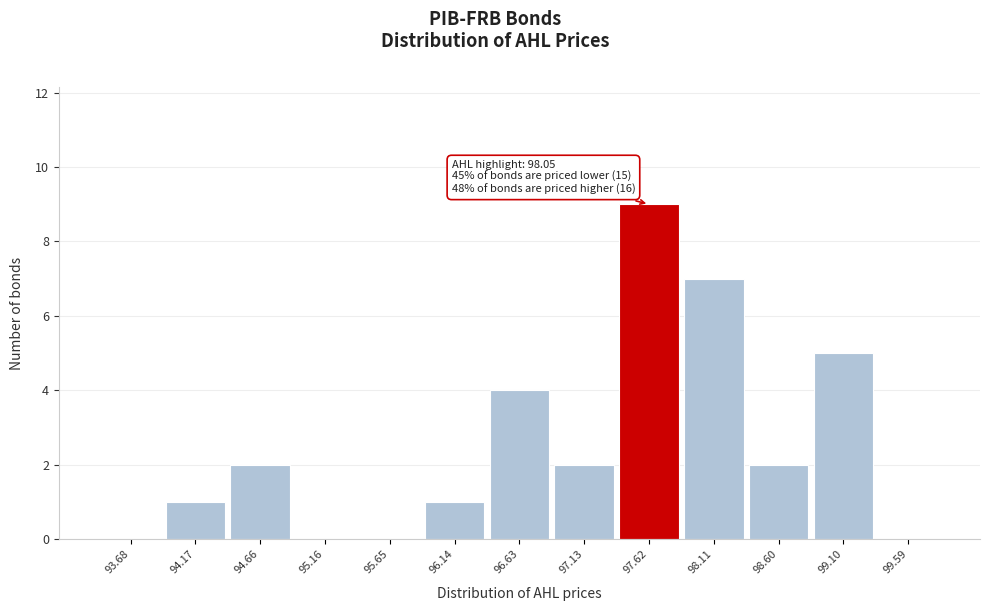

Reading right to left, what are all the values shown in this chart?

99.59=0	99.10=5	98.60=2	98.11=7	97.62=9	97.13=2	96.63=4	96.14=1	95.65=0	95.16=0	94.66=2	94.17=1	93.68=0